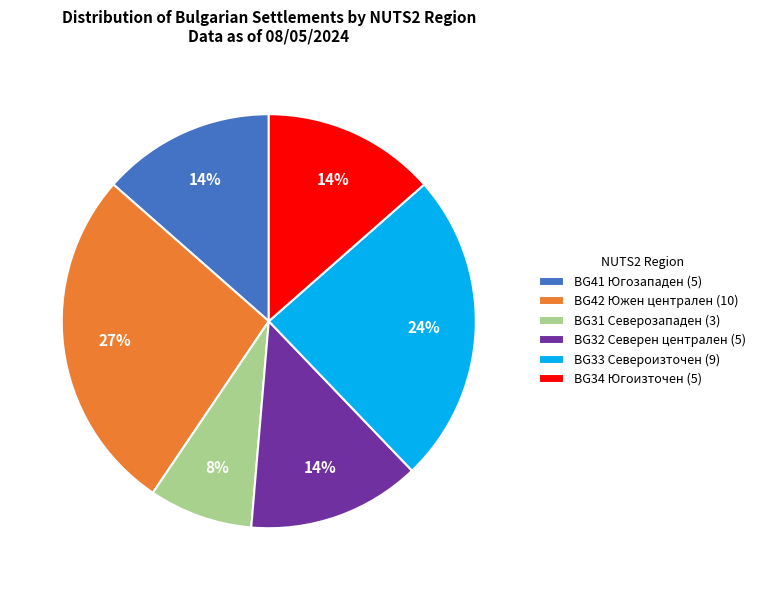

Is there any slice that represents more than half of the pie?

No